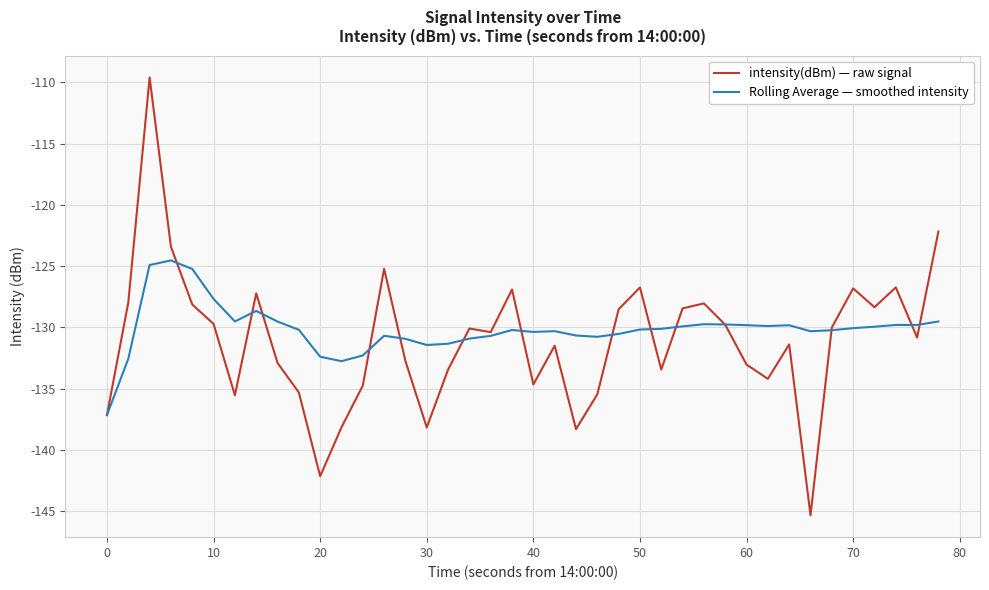

What is the highest value of the intensity(dBm) — raw signal series?

-109.6